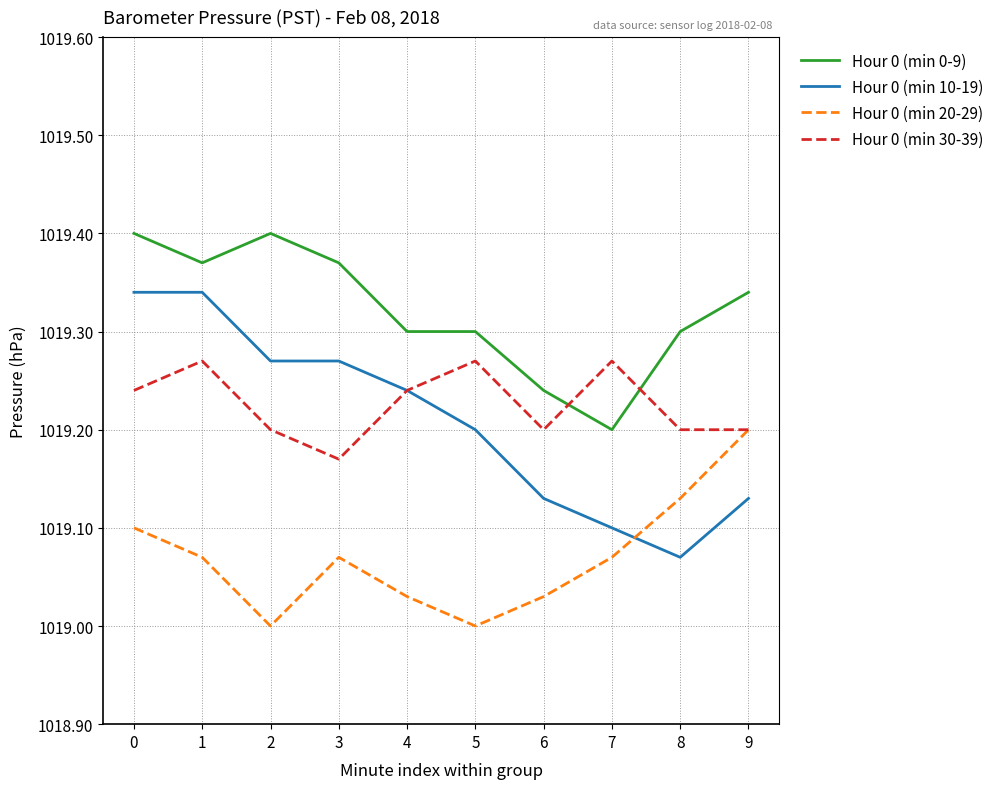

Is the value of Hour 0 (min 10-19) at 0 greater than the value of Hour 0 (min 30-39) at 6?

Yes